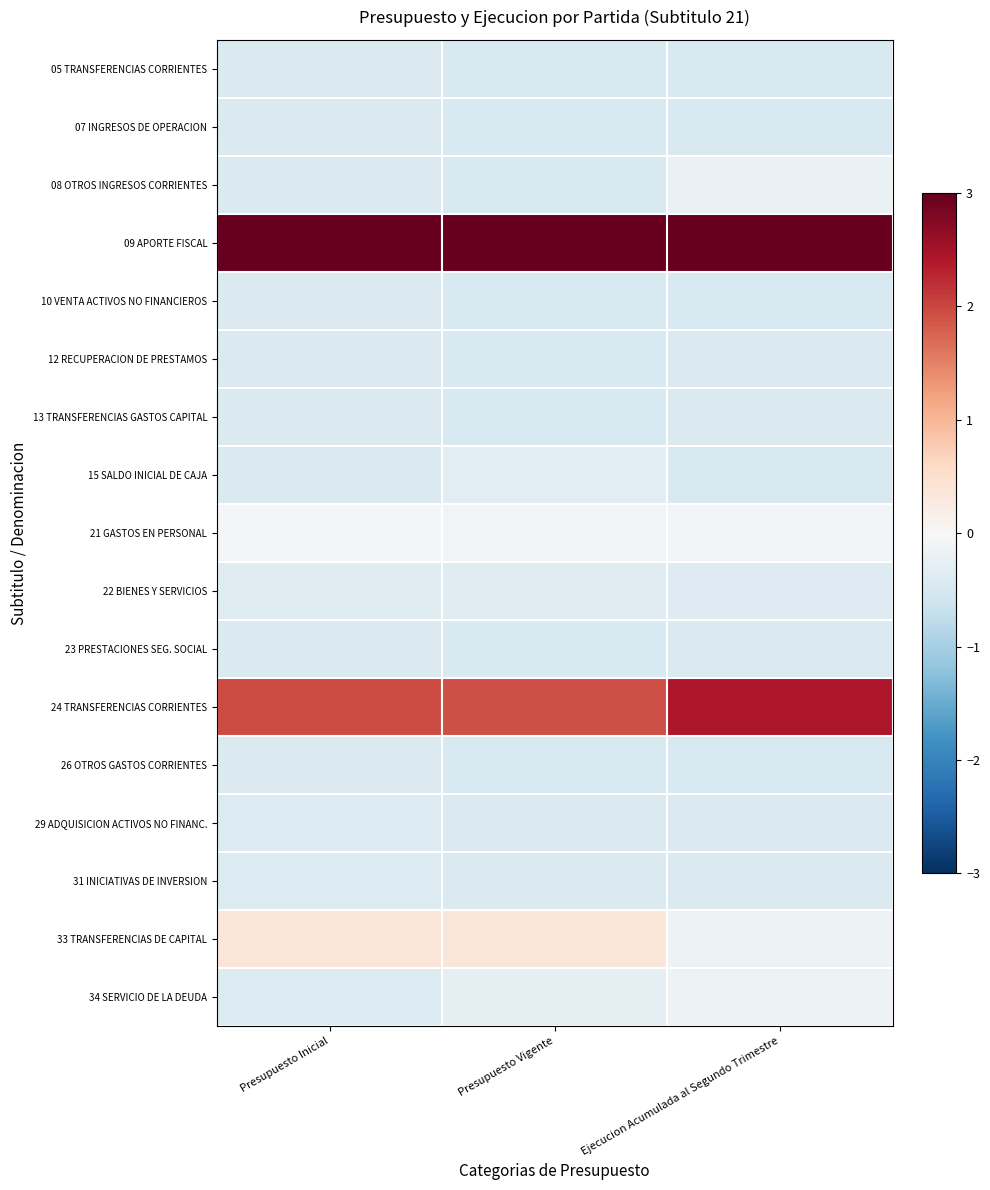

Reading left to right, what are all the values shown in this chart?

05 TRANSFERENCIAS CORRIENTES: Presupuesto Inicial=-0.4	Presupuesto Vigente=-0.5	Ejecucion Acumulada al Segundo Trimestre=-0.4
07 INGRESOS DE OPERACION: Presupuesto Inicial=-0.4	Presupuesto Vigente=-0.5	Ejecucion Acumulada al Segundo Trimestre=-0.4
08 OTROS INGRESOS CORRIENTES: Presupuesto Inicial=-0.4	Presupuesto Vigente=-0.4	Ejecucion Acumulada al Segundo Trimestre=-0.2
09 APORTE FISCAL: Presupuesto Inicial=3.3	Presupuesto Vigente=3.3	Ejecucion Acumulada al Segundo Trimestre=3.0
10 VENTA ACTIVOS NO FINANCIEROS: Presupuesto Inicial=-0.4	Presupuesto Vigente=-0.5	Ejecucion Acumulada al Segundo Trimestre=-0.4
12 RECUPERACION DE PRESTAMOS: Presupuesto Inicial=-0.4	Presupuesto Vigente=-0.5	Ejecucion Acumulada al Segundo Trimestre=-0.4
13 TRANSFERENCIAS GASTOS CAPITAL: Presupuesto Inicial=-0.4	Presupuesto Vigente=-0.5	Ejecucion Acumulada al Segundo Trimestre=-0.4
15 SALDO INICIAL DE CAJA: Presupuesto Inicial=-0.4	Presupuesto Vigente=-0.3	Ejecucion Acumulada al Segundo Trimestre=-0.4
21 GASTOS EN PERSONAL: Presupuesto Inicial=-0.1	Presupuesto Vigente=-0.1	Ejecucion Acumulada al Segundo Trimestre=-0.1
22 BIENES Y SERVICIOS: Presupuesto Inicial=-0.4	Presupuesto Vigente=-0.4	Ejecucion Acumulada al Segundo Trimestre=-0.4
23 PRESTACIONES SEG. SOCIAL: Presupuesto Inicial=-0.4	Presupuesto Vigente=-0.5	Ejecucion Acumulada al Segundo Trimestre=-0.4
24 TRANSFERENCIAS CORRIENTES: Presupuesto Inicial=1.9	Presupuesto Vigente=1.9	Ejecucion Acumulada al Segundo Trimestre=2.4
26 OTROS GASTOS CORRIENTES: Presupuesto Inicial=-0.4	Presupuesto Vigente=-0.5	Ejecucion Acumulada al Segundo Trimestre=-0.4
29 ADQUISICION ACTIVOS NO FINANC.: Presupuesto Inicial=-0.4	Presupuesto Vigente=-0.4	Ejecucion Acumulada al Segundo Trimestre=-0.4
31 INICIATIVAS DE INVERSION: Presupuesto Inicial=-0.4	Presupuesto Vigente=-0.4	Ejecucion Acumulada al Segundo Trimestre=-0.4
33 TRANSFERENCIAS DE CAPITAL: Presupuesto Inicial=0.4	Presupuesto Vigente=0.4	Ejecucion Acumulada al Segundo Trimestre=-0.2
34 SERVICIO DE LA DEUDA: Presupuesto Inicial=-0.4	Presupuesto Vigente=-0.3	Ejecucion Acumulada al Segundo Trimestre=-0.1